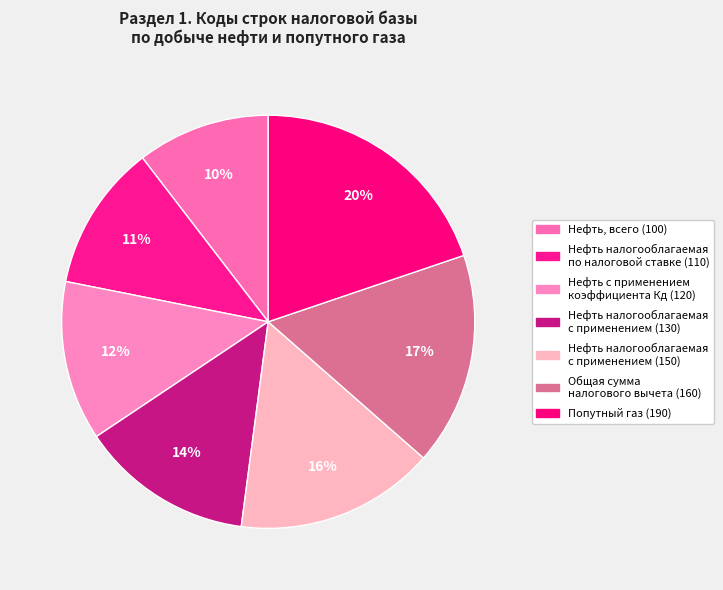

Count the number of slices in the pie.

7